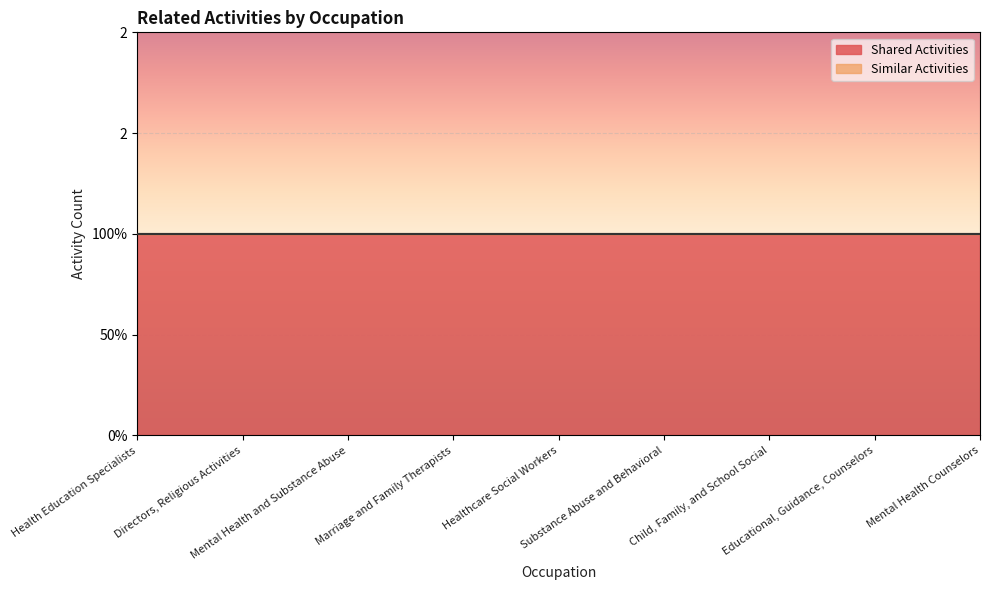

Reading left to right, extract all data points from this chart.

Shared Activities: Health Education Specialists=1	Directors, Religious Activities=1	Mental Health and Substance Abuse=1	Marriage and Family Therapists=1	Healthcare Social Workers=1	Substance Abuse and Behavioral=1	Child, Family, and School Social=1	Educational, Guidance, Counselors=1	Mental Health Counselors=1
Similar Activities: Health Education Specialists=0	Directors, Religious Activities=0	Mental Health and Substance Abuse=0	Marriage and Family Therapists=0	Healthcare Social Workers=0	Substance Abuse and Behavioral=0	Child, Family, and School Social=0	Educational, Guidance, Counselors=0	Mental Health Counselors=0